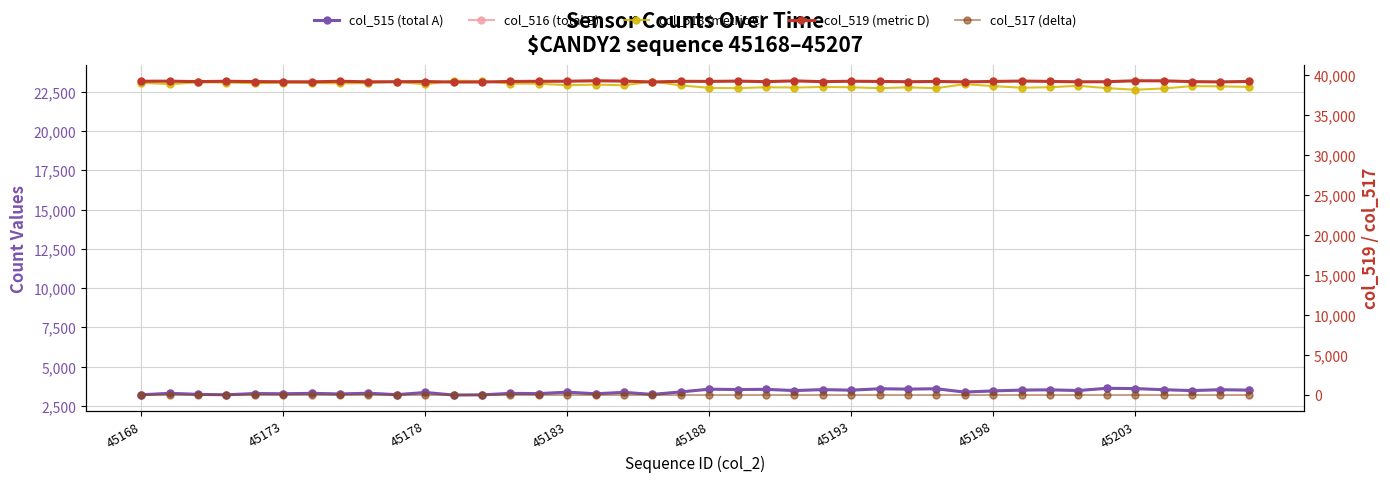

The value of col_516 (total B) at 8 is 4620. True or false?

False